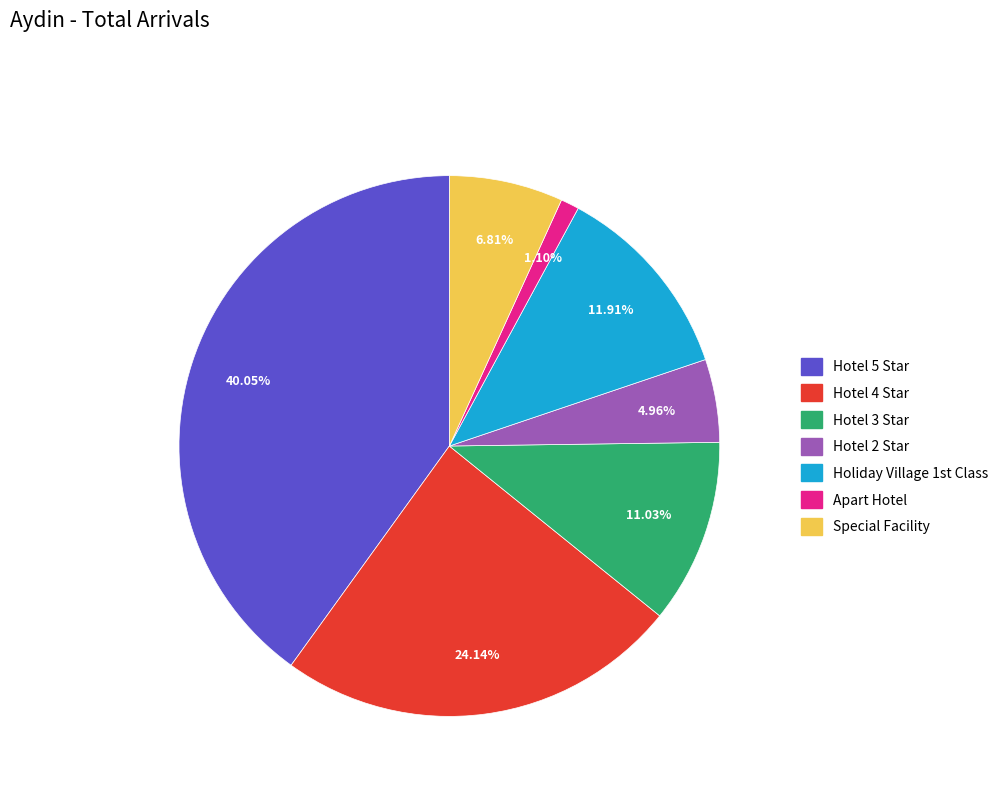

Does any single category account for the majority?

No